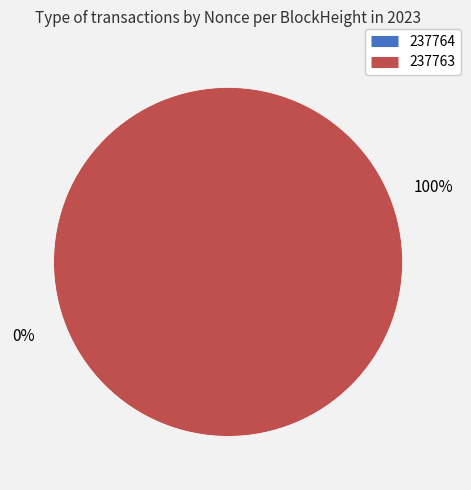

To the nearest percent, what is the difference between the largest and smallest slice percentages?

100%